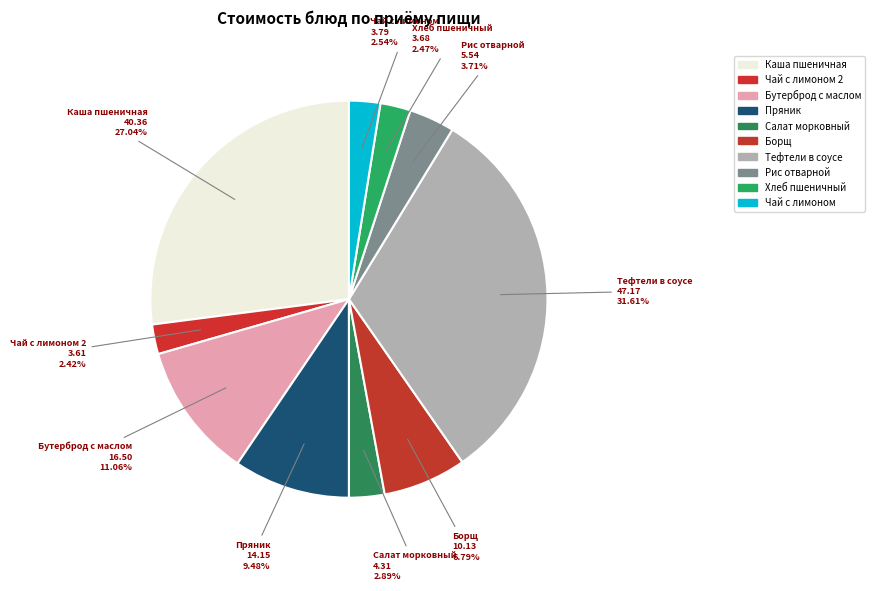

How many segments does this pie chart have?

10